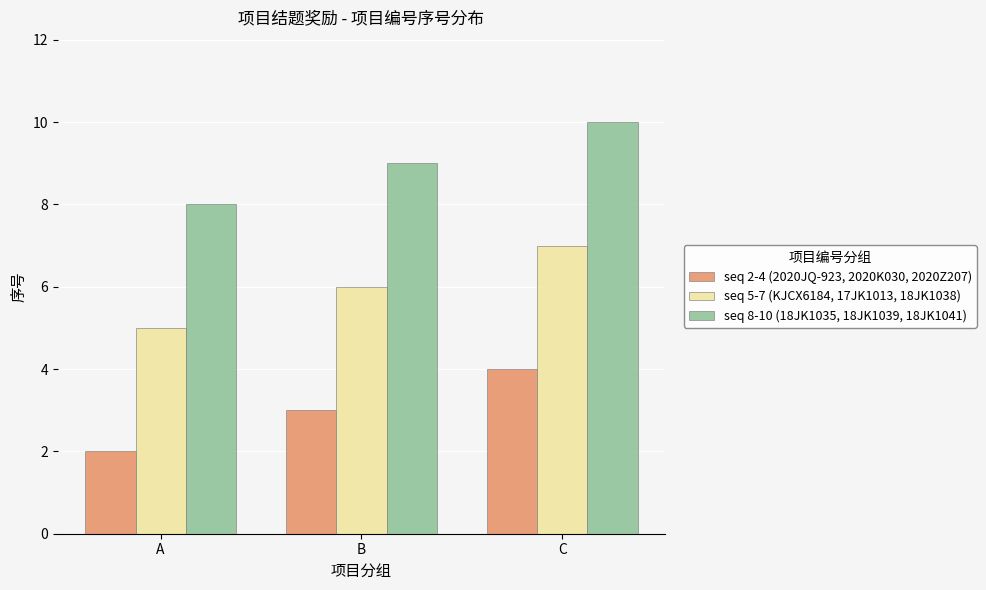

Count the seq 8-10 (18JK1035, 18JK1039, 18JK1041) values in the range 8 to 10.

3